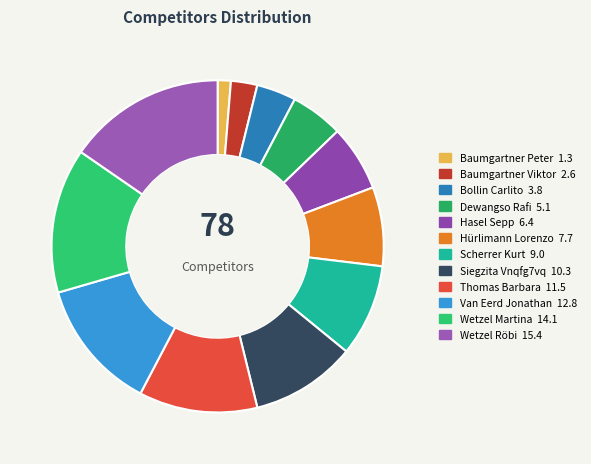

Which has a higher value, Bollin Carlito or Siegzita Vnqfg7vq?

Siegzita Vnqfg7vq